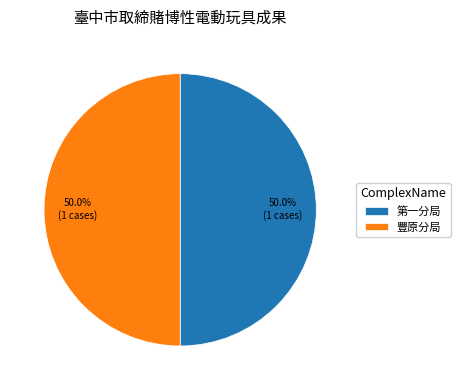

What is the ratio of the value at 豐原分局 to the value at 第一分局?

1.0